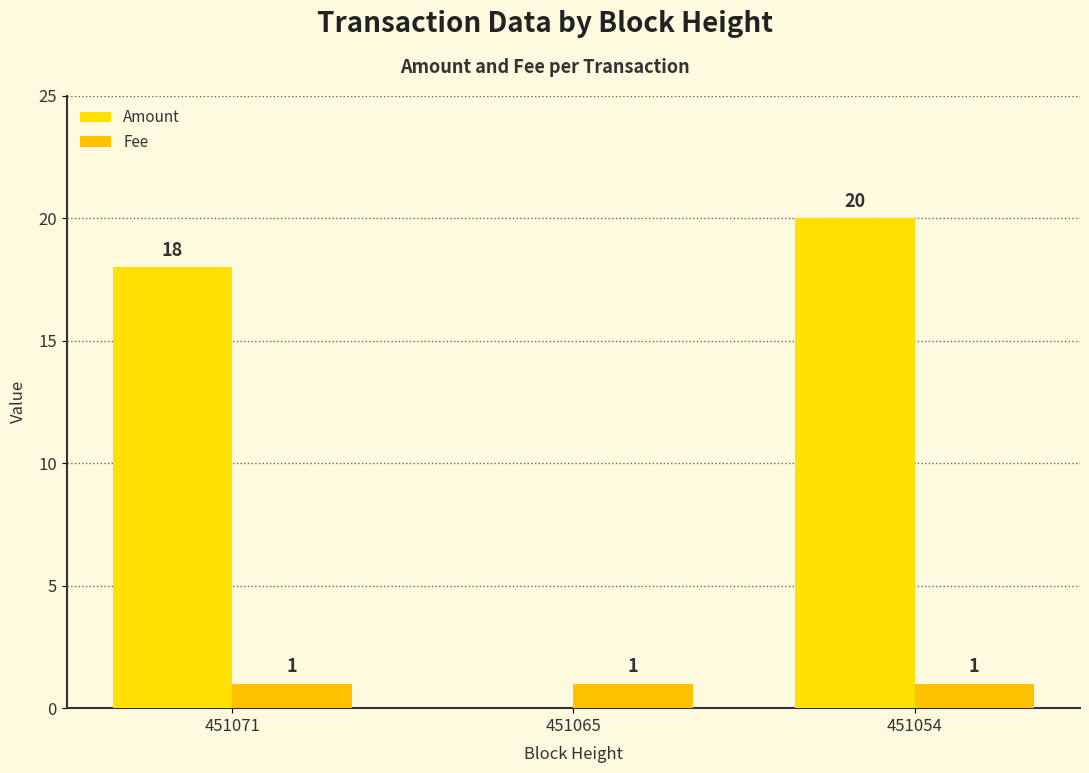

How many groups of bars are there?

3